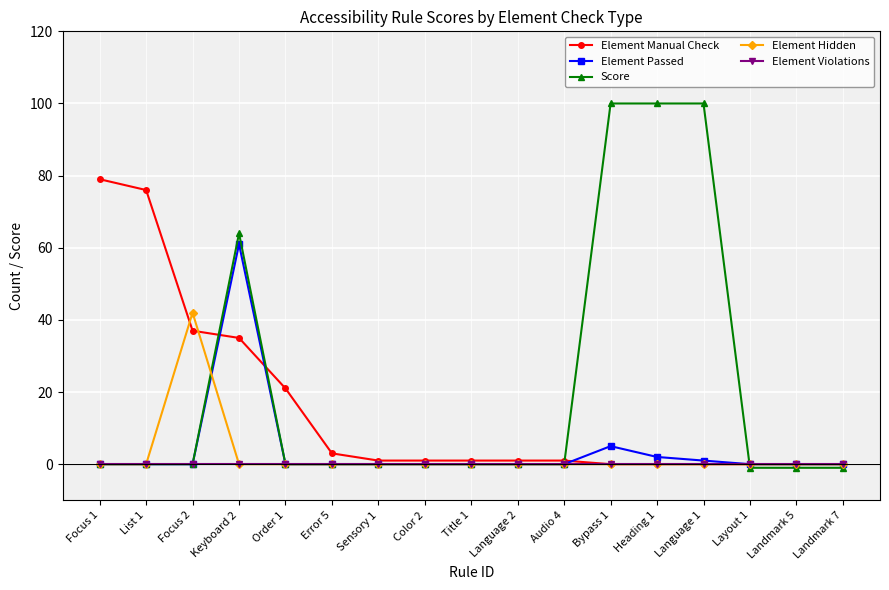

What is the smallest value displayed?

-1